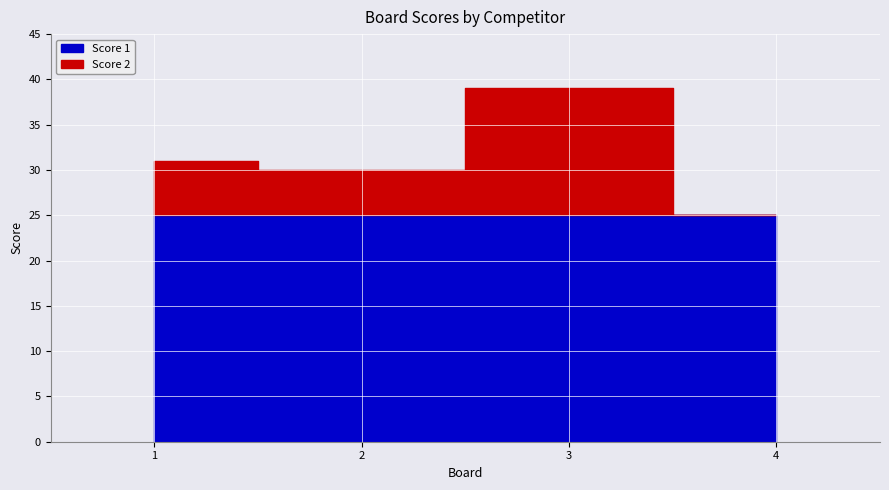

Reading right to left, extract all data points from this chart.

Score 1: 4=25	3=25	2=25	1=25
Score 2: 4=0	3=14	2=5	1=6